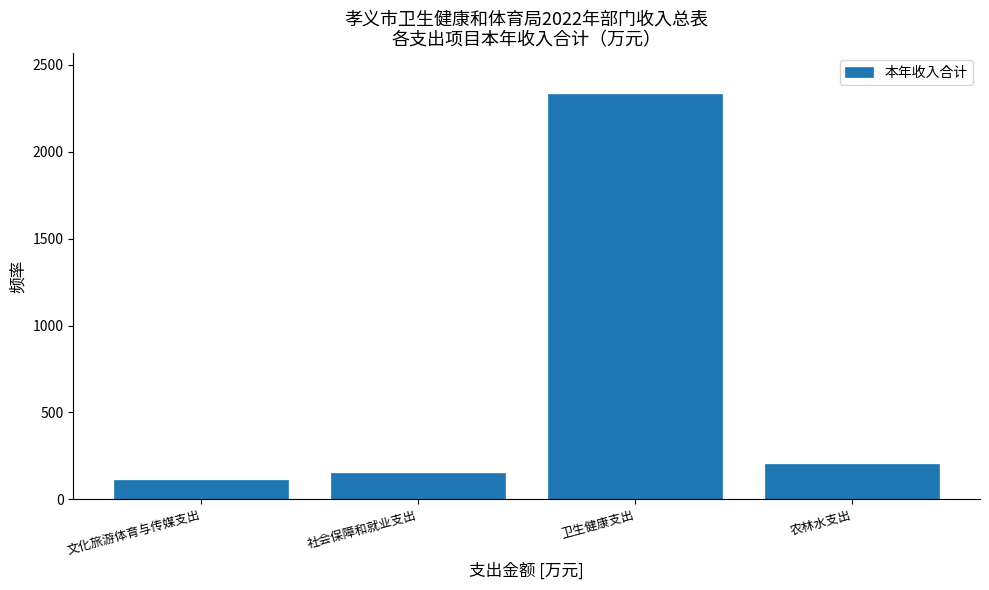

Reading left to right, transcribe all the data shown in this chart.

文化旅游体育与传媒支出=110.0	社会保障和就业支出=154.4	卫生健康支出=2334.4	农林水支出=203.2